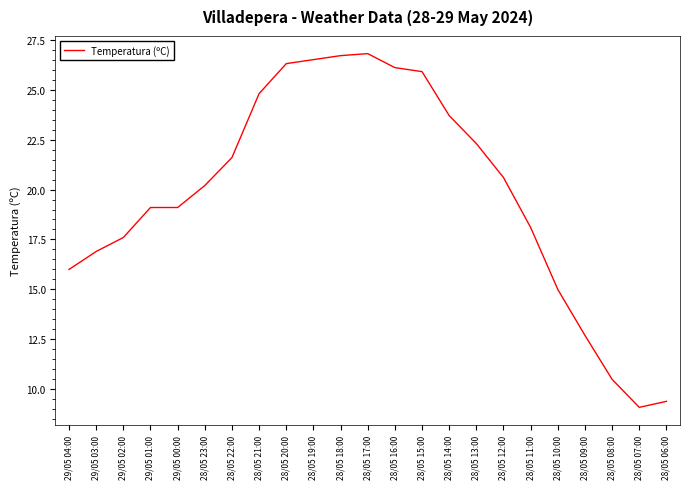

What is the maximum value shown in the chart?

26.8